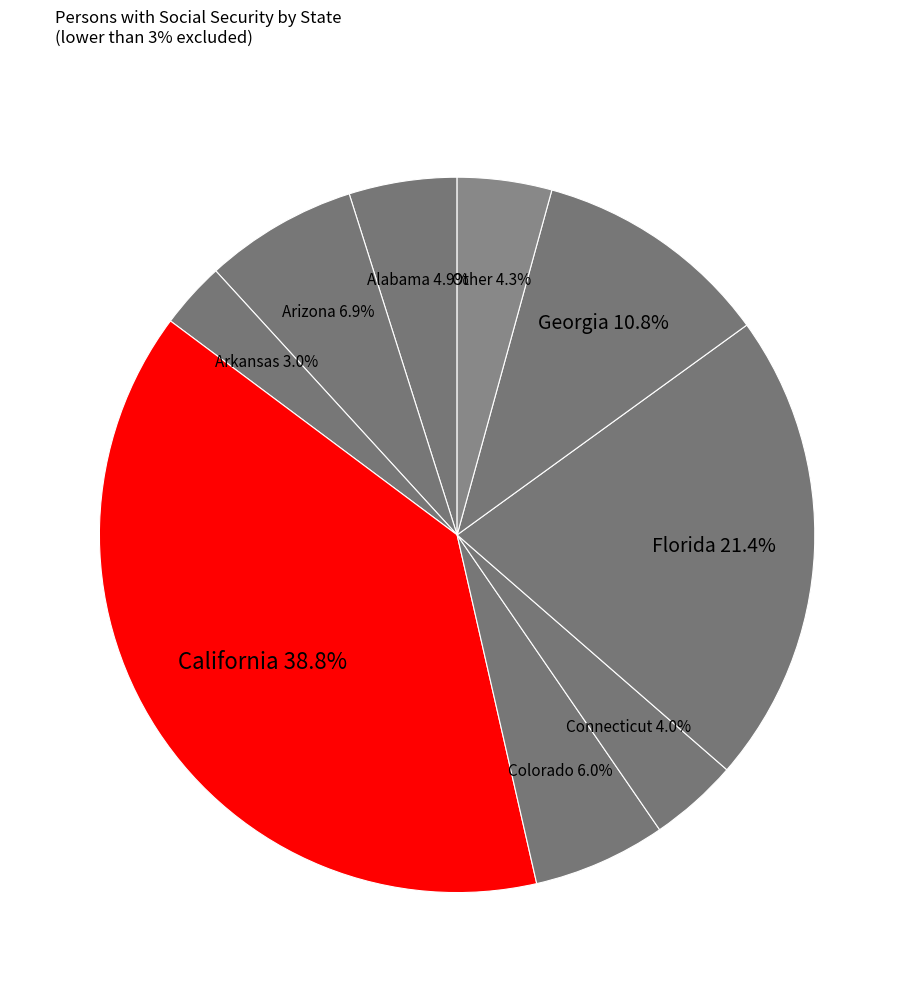

Which category has the biggest portion of the pie?

California